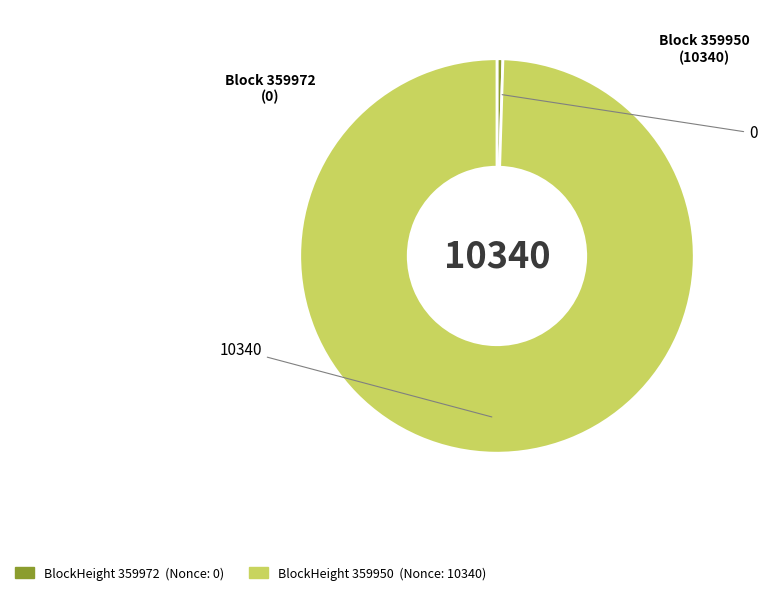

Does any single category account for the majority?

Yes